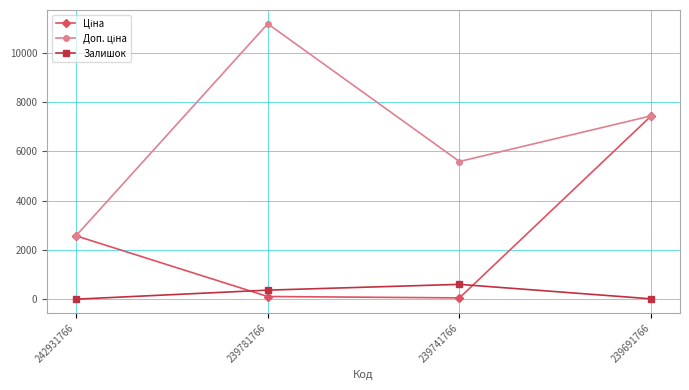

Count the number of categories in the chart.

4